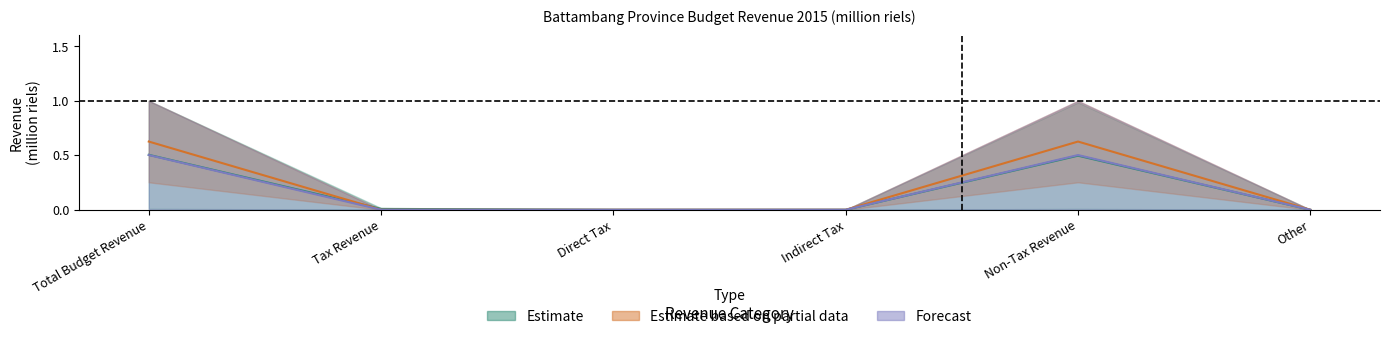

List the labels in order of Grand Total value, smallest first.

Direct Tax, Indirect Tax, Other, Tax Revenue, Non-Tax Revenue, Total Budget Revenue